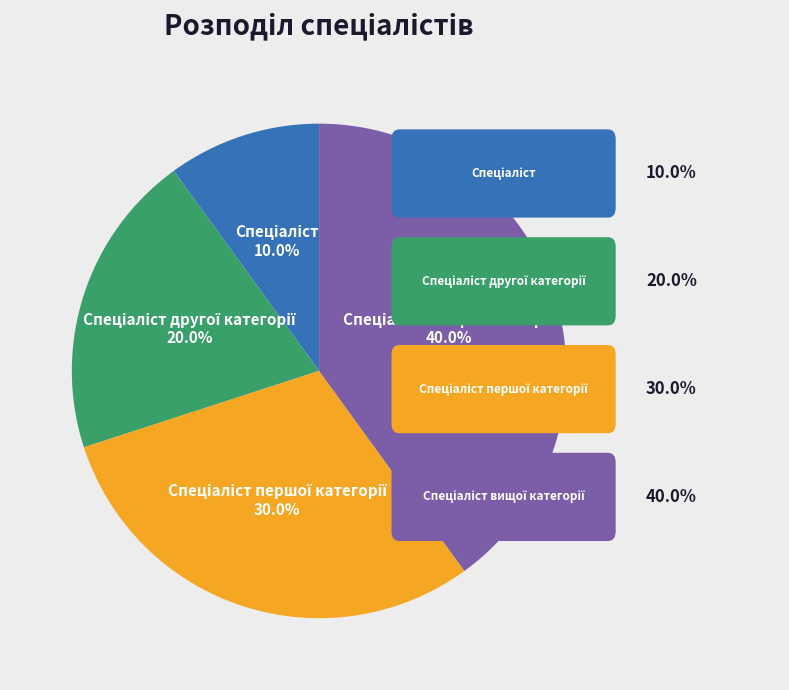

Is there a majority slice in this chart?

No